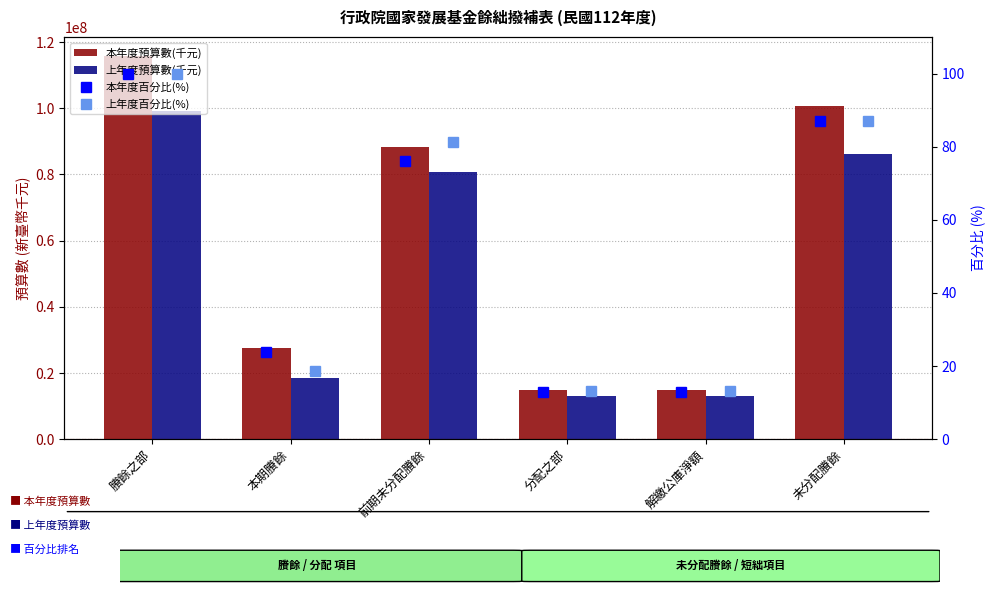

True or false: 上年度預算數(千元) has a value of 80660062.0 at 前期未分配賸餘.

True